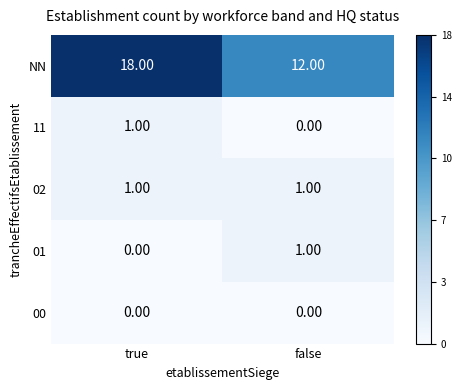

Rank the categories by 01 value from highest to lowest.

false, true